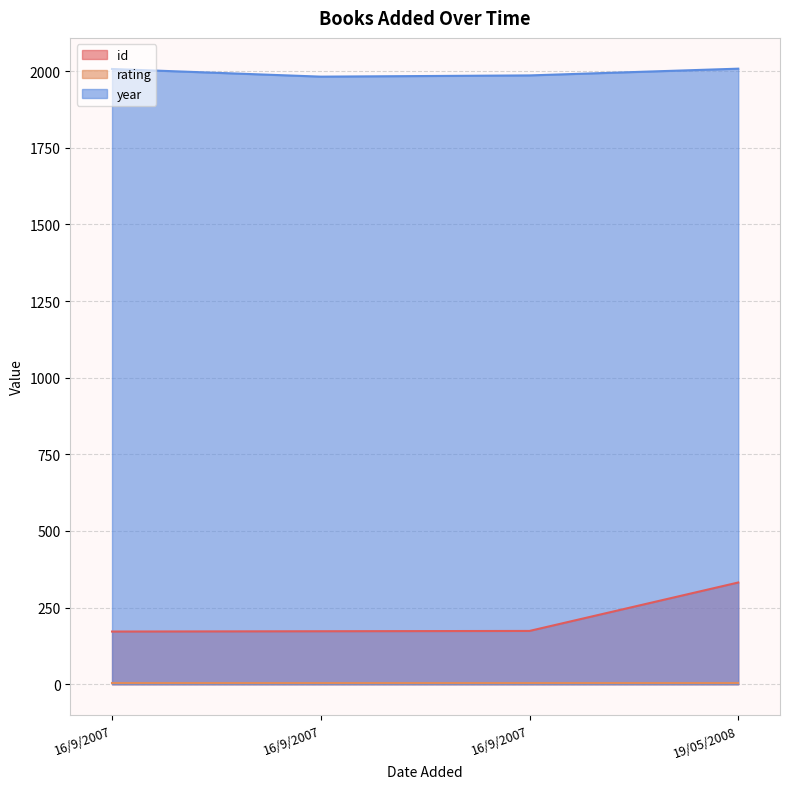

True or false: year has more than 2 interior local peaks.

False